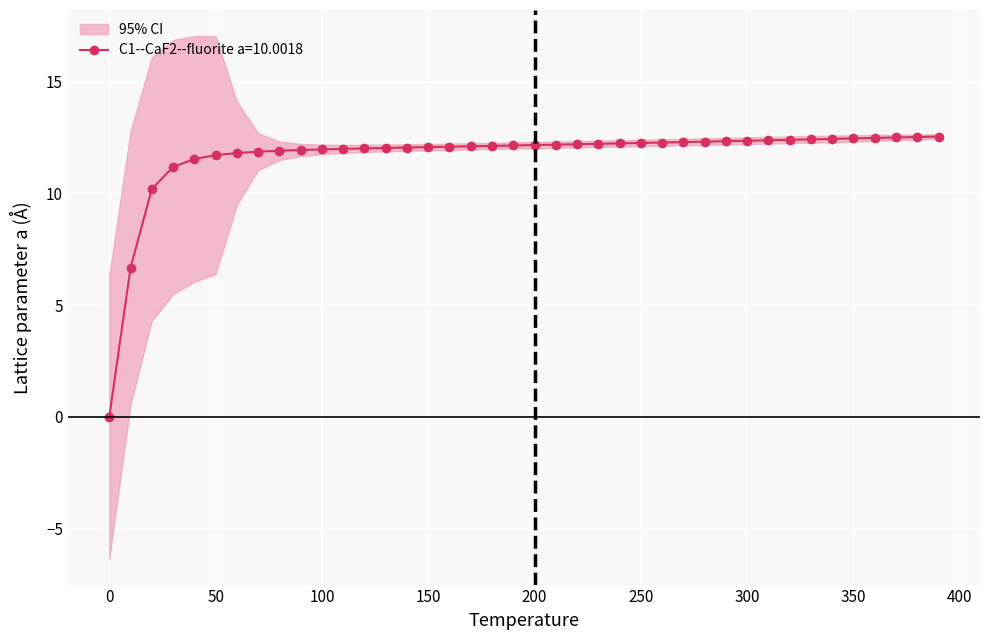

True or false: C1--CaF2--fluorite a=10.0018 has a value of 11.7 at 50.

True